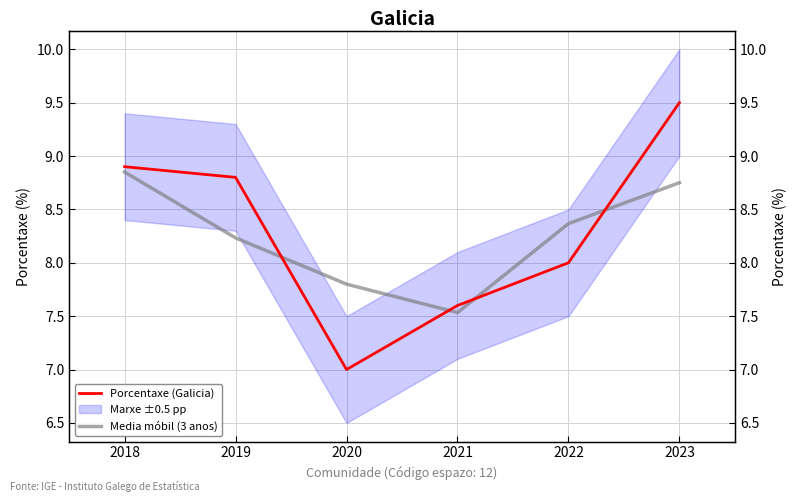

What is the difference between the highest and lowest values at 2023?

0.8